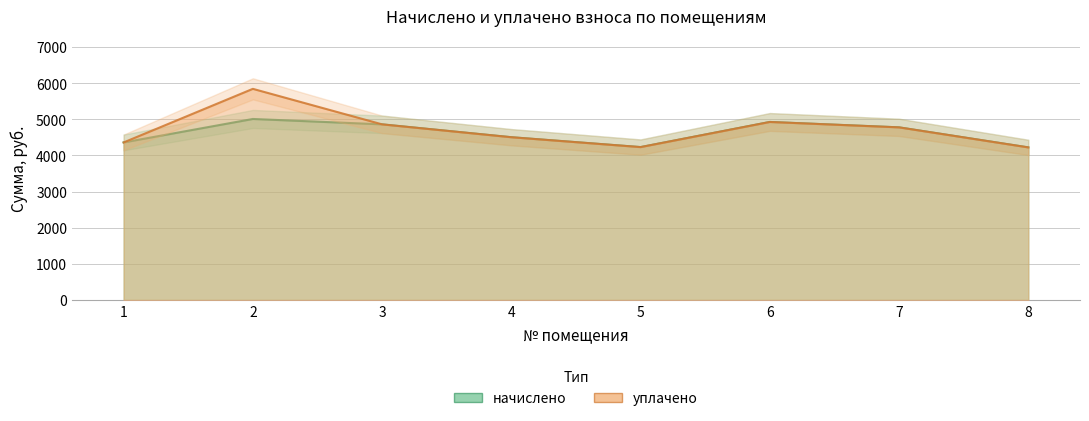

What is the lowest value of the начислено series?

4222.8